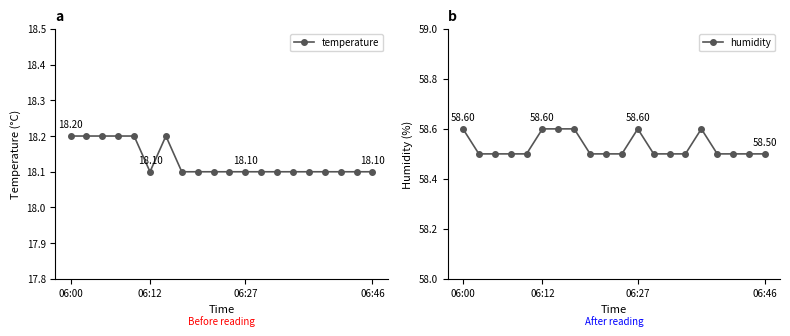

The value of humidity at 13 is 27.8. True or false?

False